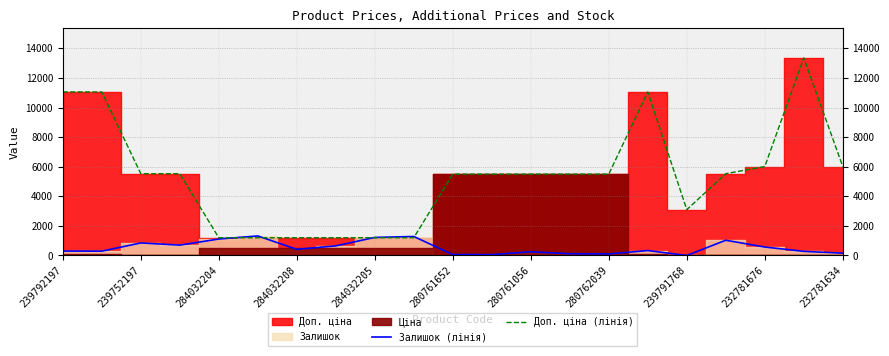

What is the highest value of the Доп. ціна (лінія) series?

13356.0